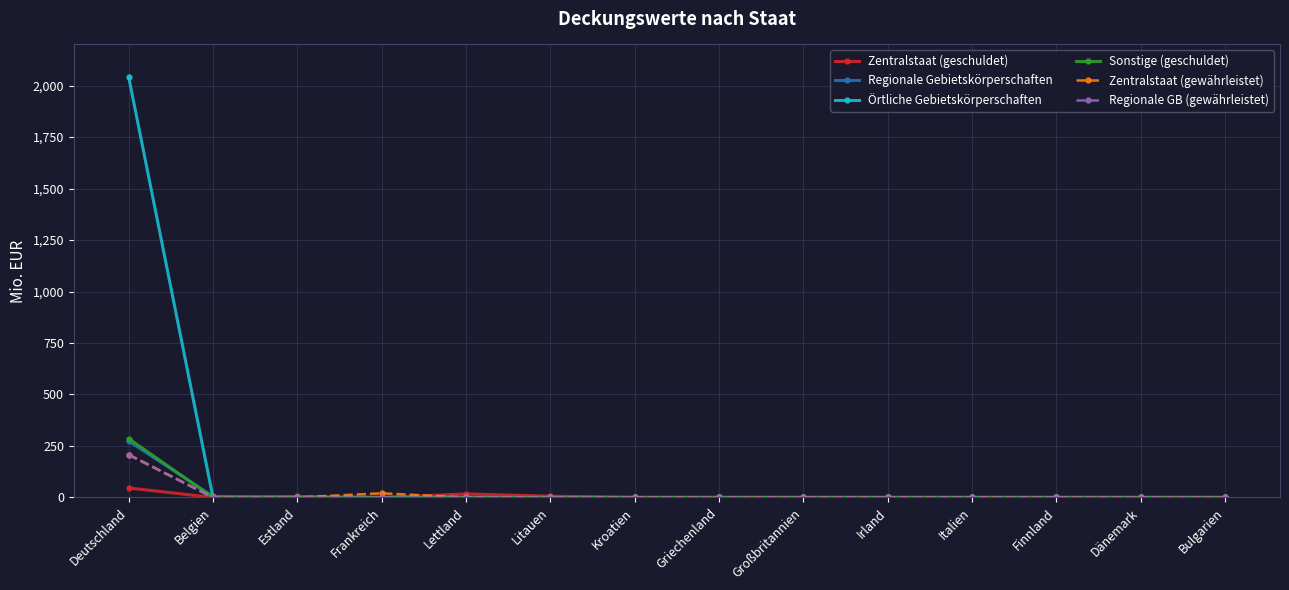

What is the label of the 14th point from the left?

Bulgarien